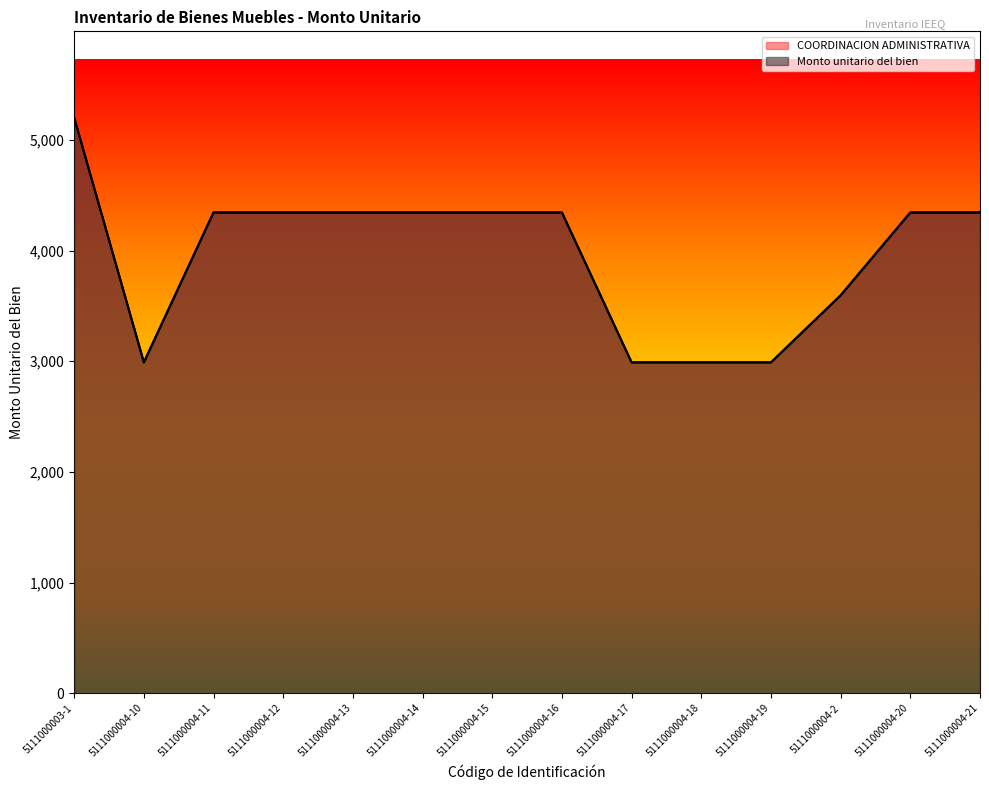

At which category is the sum across all series the highest?

5111000003-1